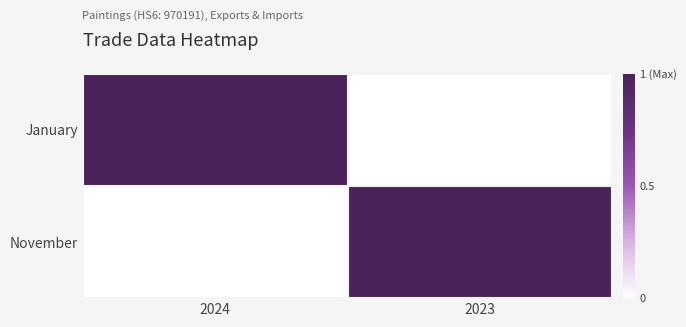

Between 2023 and 2024, which is larger?

2024